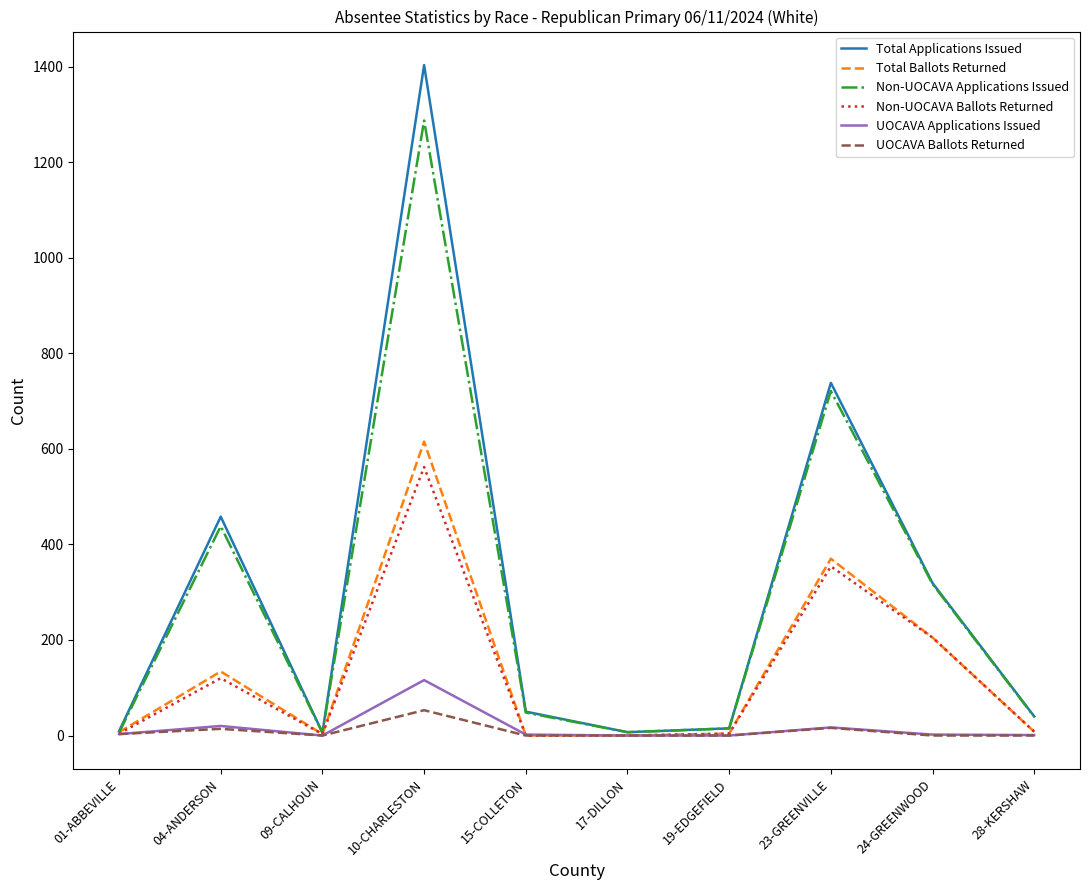

Which series has the largest range (max minus min)?

Total Applications Issued